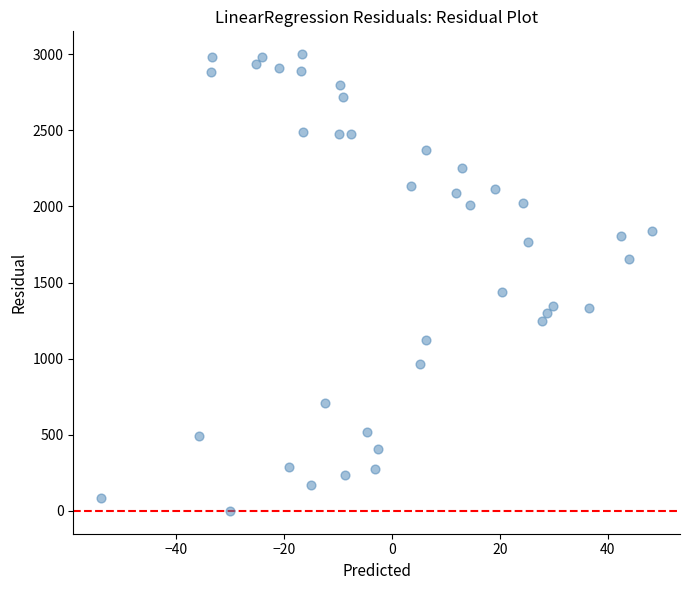

What is the range of X values (max minus min)?

102.1